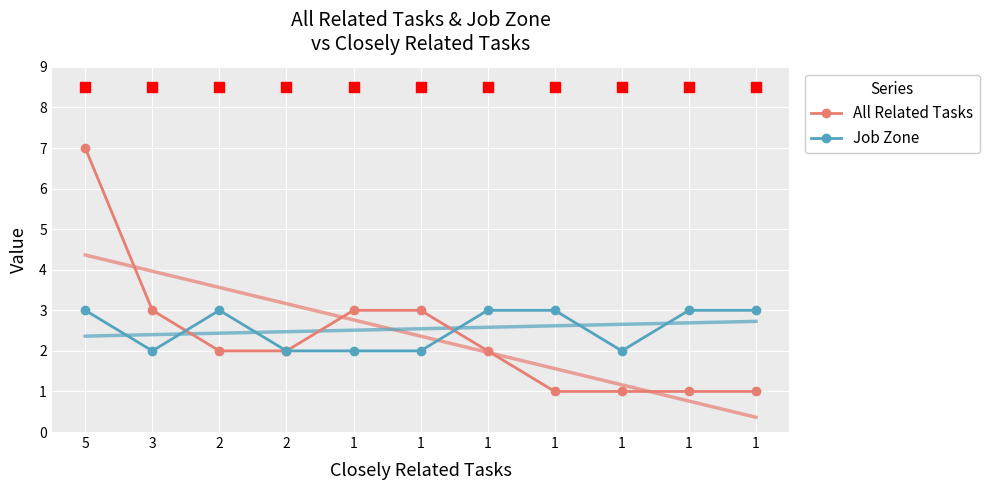

At which category is the sum across all series the highest?

5